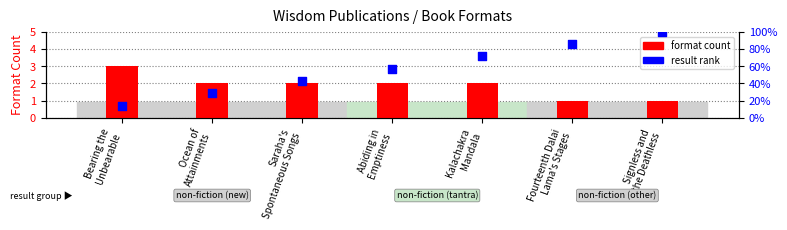

What are all the series names shown in the legend?

format count, result rank